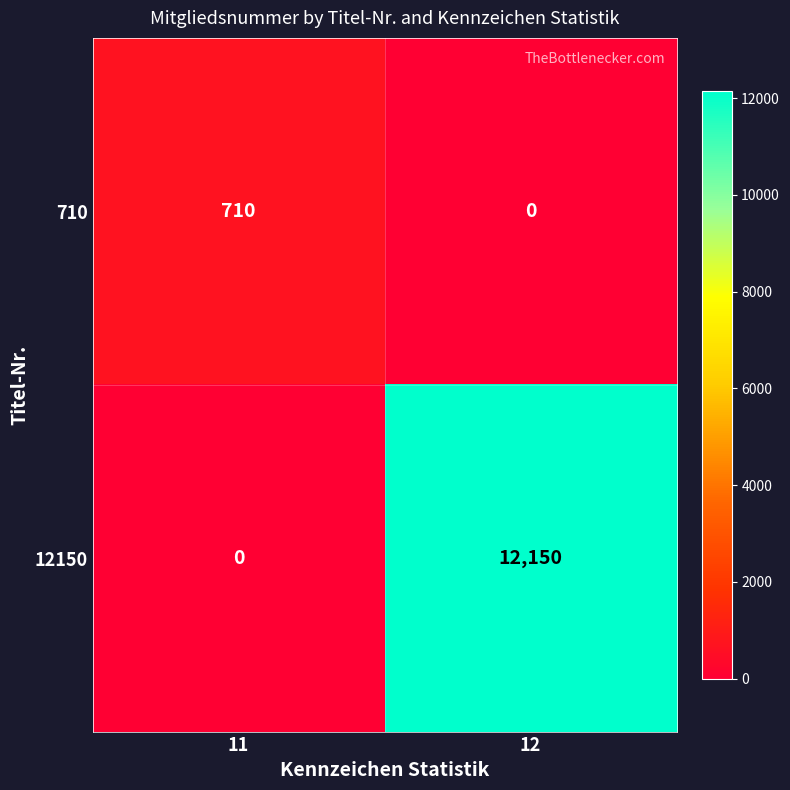

Reading left to right, list all the values displayed in this chart.

710: 11=710	12=0
12150: 11=0	12=12150